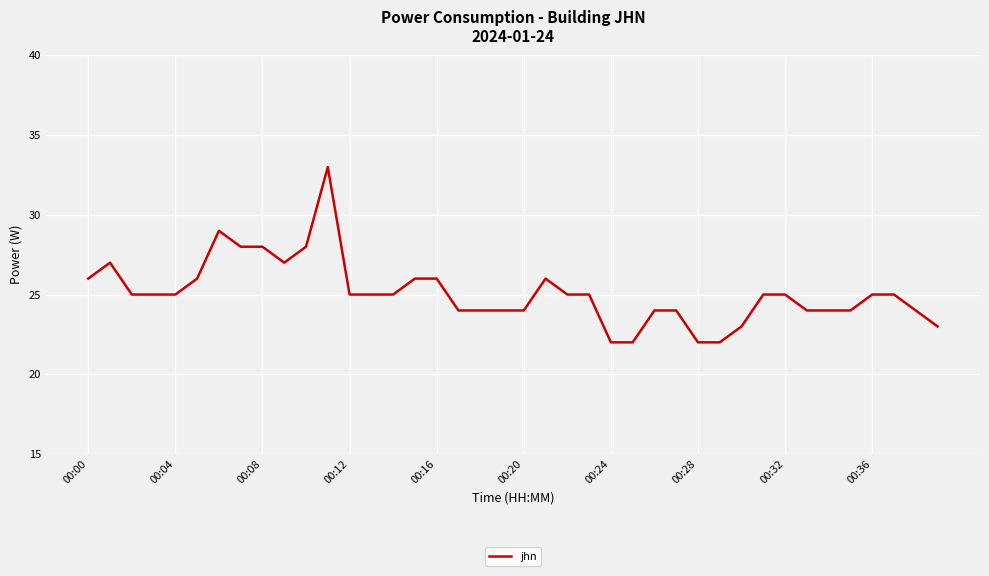

What is the minimum value shown in the chart?

22